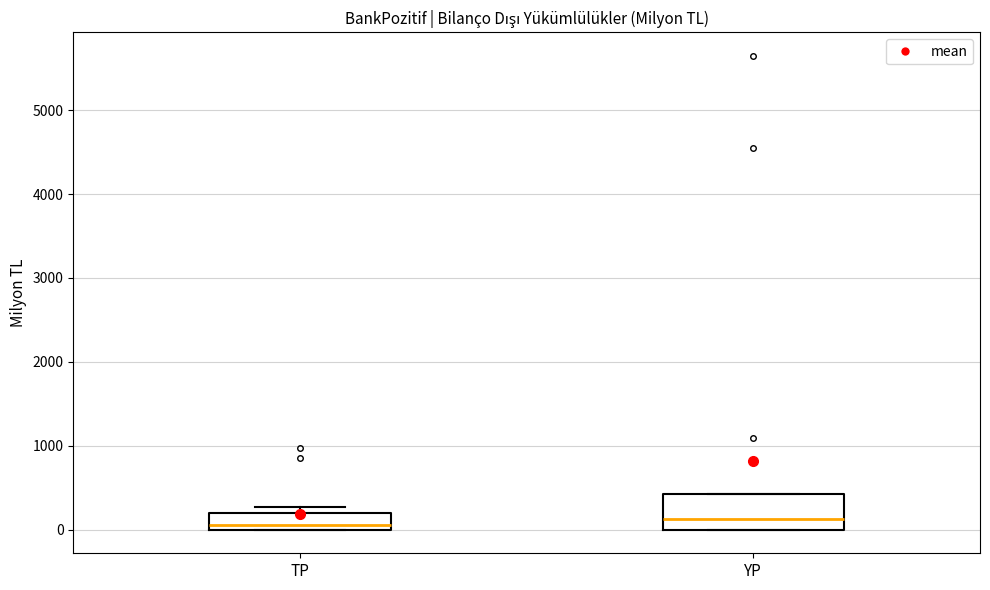

Reading left to right, read every box against the y-axis: the position of its median line, the range the box covers, and the ends of its whiskers. The values are not printed on the chart, so give them approximately, as read against the axis.

TP: median 100, box 0 to 200, whiskers 0 to 300
YP: median 100, box 0 to 400, whiskers 0 to 400